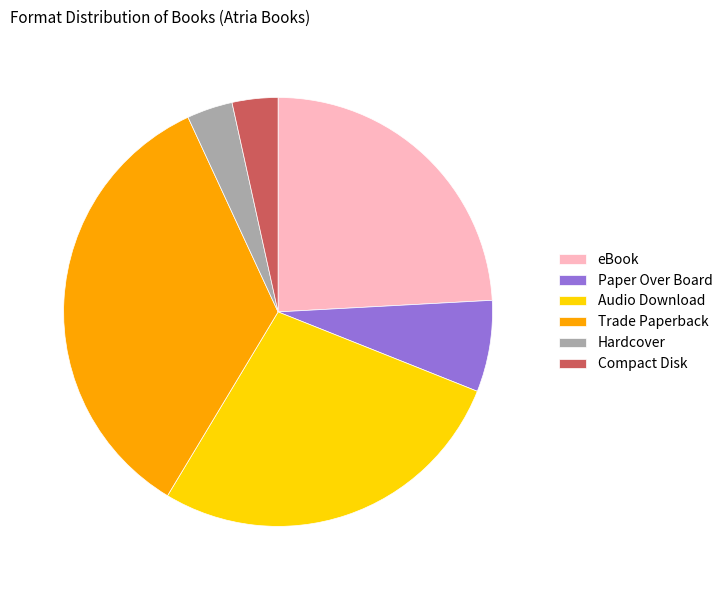

Which has a higher value, Audio Download or Hardcover?

Audio Download